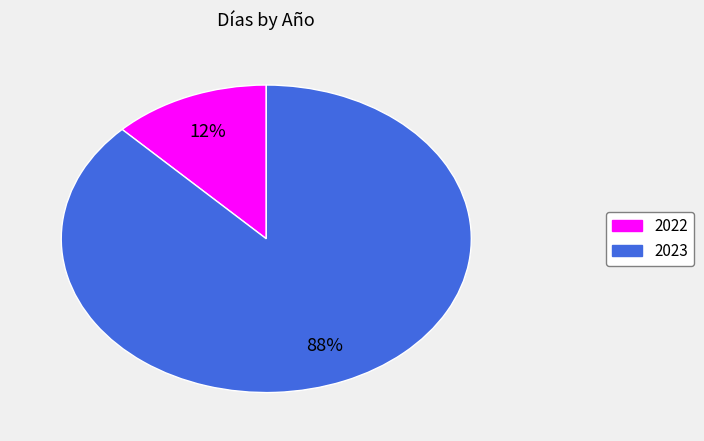

True or false: 2023 accounts for 88% of the total.

True